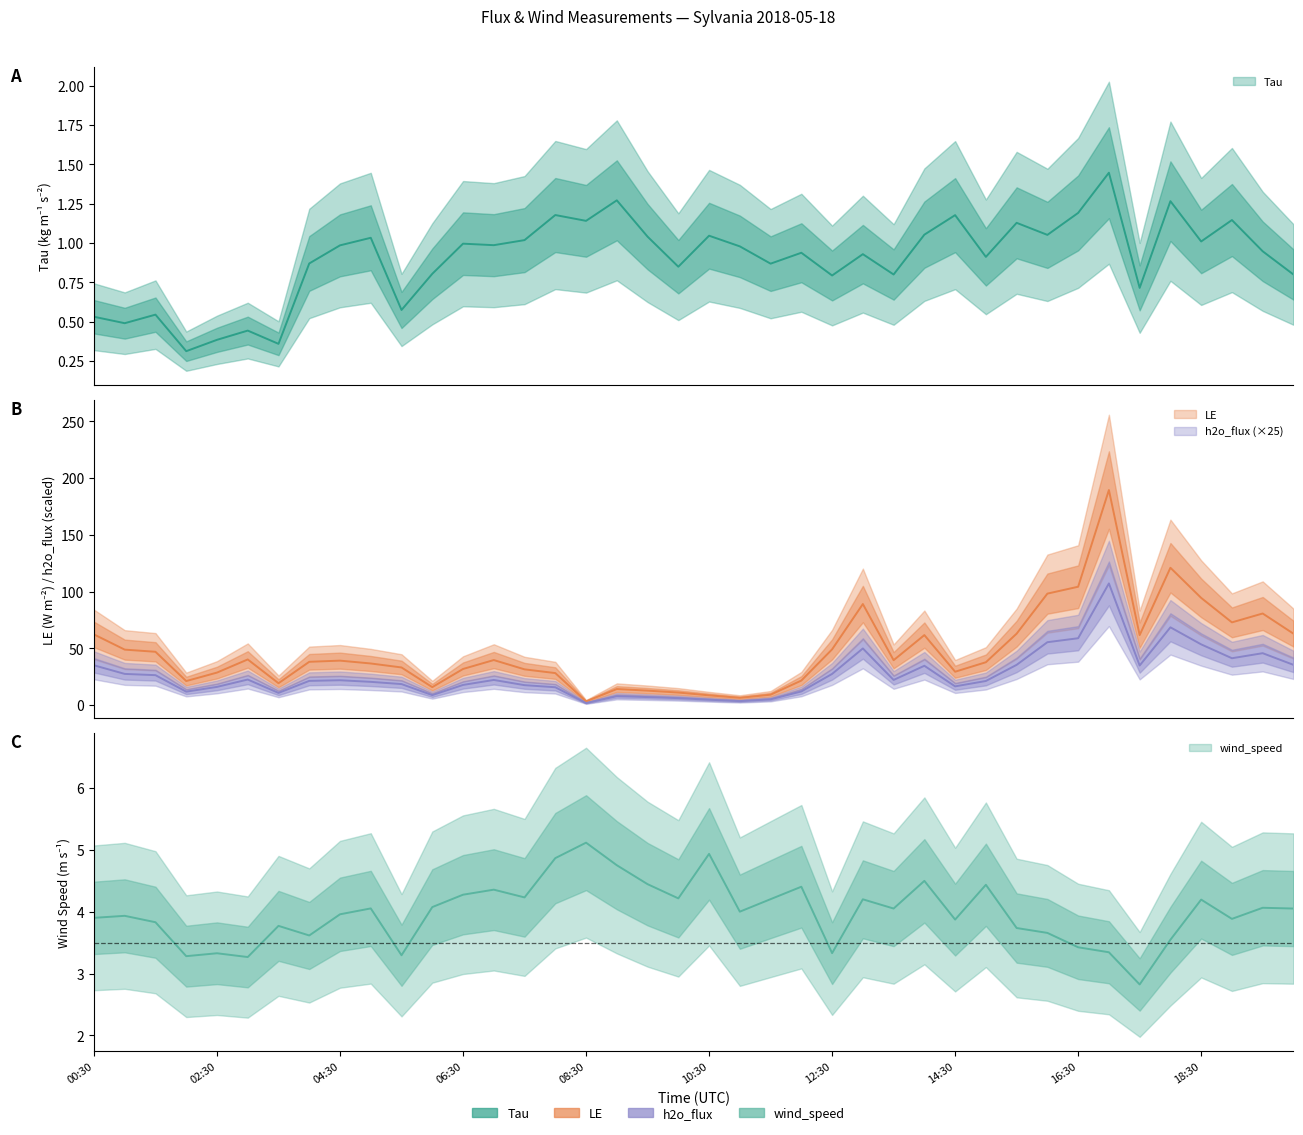

Reading right to left, list all the values displayed in this chart.

Tau: 20:00=0.8	19:30=0.9	19:00=1.1	18:30=1.0	18:00=1.3	17:30=0.7	17:00=1.4	16:30=1.2	16:00=1.1	15:30=1.1	15:00=0.9	14:30=1.2	14:00=1.1	13:30=0.8	13:00=0.9	12:30=0.8	12:00=0.9	11:30=0.9	11:00=1.0	10:30=1.0	10:00=0.8	09:30=1.0	09:00=1.3	08:30=1.1	08:00=1.2	07:30=1.0	07:00=1.0	06:30=1.0	06:00=0.8	05:30=0.6	05:00=1.0	04:30=1.0	04:00=0.9	03:30=0.4	03:00=0.4	02:30=0.4	02:00=0.3	01:30=0.5	01:00=0.5	00:30=0.5
LE: 20:00=63.0	19:30=80.8	19:00=73.0	18:30=94.5	18:00=121.0	17:30=61.8	17:00=189.5	16:30=104.3	16:00=98.3	15:30=63.0	15:00=37.9	14:30=29.5	14:00=61.8	13:30=39.6	13:00=89.1	12:30=49.2	12:00=21.7	11:30=9.3	11:00=6.5	10:30=8.7	10:00=11.2	09:30=12.9	09:00=14.3	08:30=3.4	08:00=28.3	07:30=31.6	07:00=39.8	06:30=31.9	06:00=15.9	05:30=33.3	05:00=36.8	04:30=39.3	04:00=38.2	03:30=19.4	03:00=40.3	02:30=28.8	02:00=21.3	01:30=47.1	01:00=49.0	00:30=62.3
h2o_flux: 20:00=35.6	19:30=45.8	19:00=41.4	18:30=53.6	18:00=68.6	17:30=35.0	17:00=107.3	16:30=59.0	16:00=55.5	15:30=35.6	15:00=21.3	14:30=16.6	14:00=34.7	13:30=22.3	13:00=50.0	12:30=27.6	12:00=12.2	11:30=5.2	11:00=3.6	10:30=4.9	10:00=6.2	09:30=7.2	09:00=8.0	08:30=1.9	08:00=15.8	07:30=17.7	07:00=22.3	06:30=17.9	06:00=8.9	05:30=18.6	05:00=20.6	04:30=22.0	04:00=21.4	03:30=10.9	03:00=22.6	02:30=16.2	02:00=12.0	01:30=26.5	01:00=27.6	00:30=35.2
wind_speed: 20:00=4.1	19:30=4.1	19:00=3.9	18:30=4.2	18:00=3.5	17:30=2.8	17:00=3.3	16:30=3.4	16:00=3.7	15:30=3.7	15:00=4.4	14:30=3.9	14:00=4.5	13:30=4.1	13:00=4.2	12:30=3.3	12:00=4.4	11:30=4.2	11:00=4.0	10:30=4.9	10:00=4.2	09:30=4.4	09:00=4.8	08:30=5.1	08:00=4.9	07:30=4.2	07:00=4.4	06:30=4.3	06:00=4.1	05:30=3.3	05:00=4.1	04:30=4.0	04:00=3.6	03:30=3.8	03:00=3.3	02:30=3.3	02:00=3.3	01:30=3.8	01:00=3.9	00:30=3.9